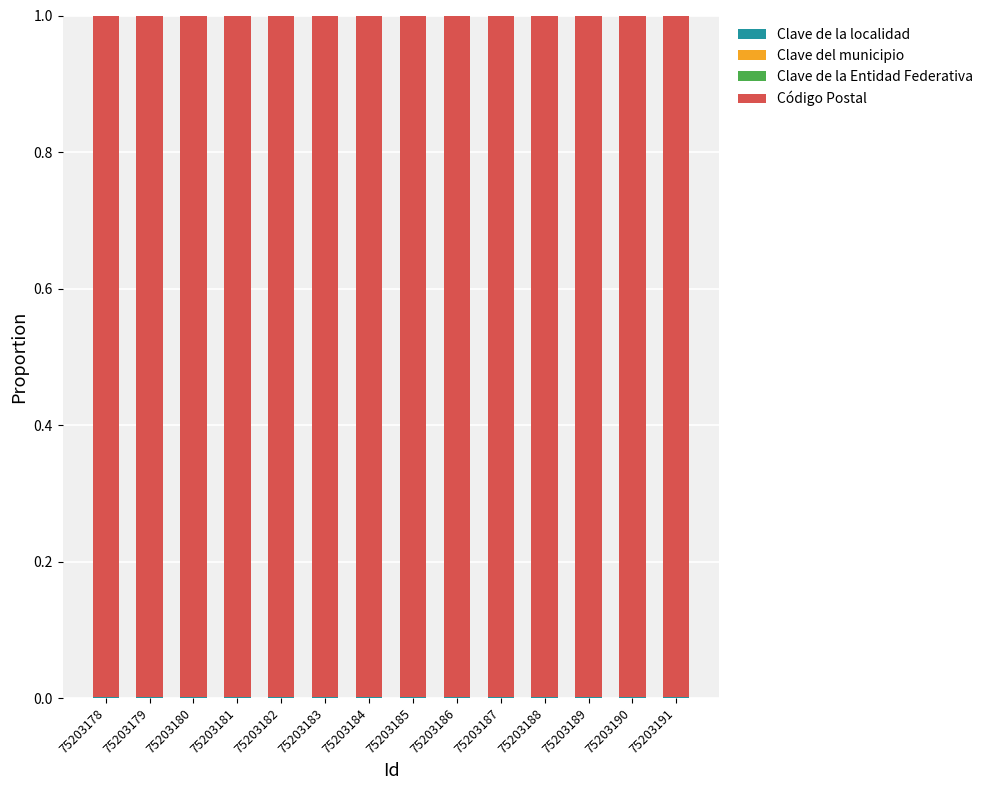

Does the chart contain stacked bars?

Yes